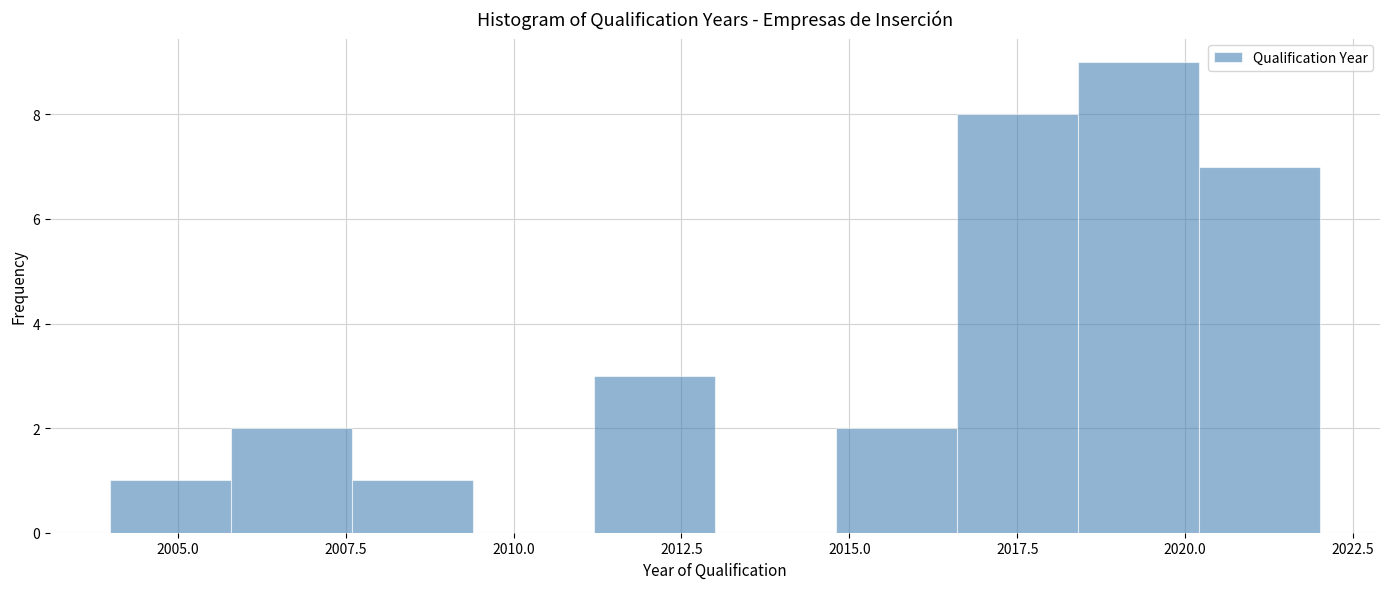

Read against the x-axis, roughly where is the centre of the tallest bar?

2019.5